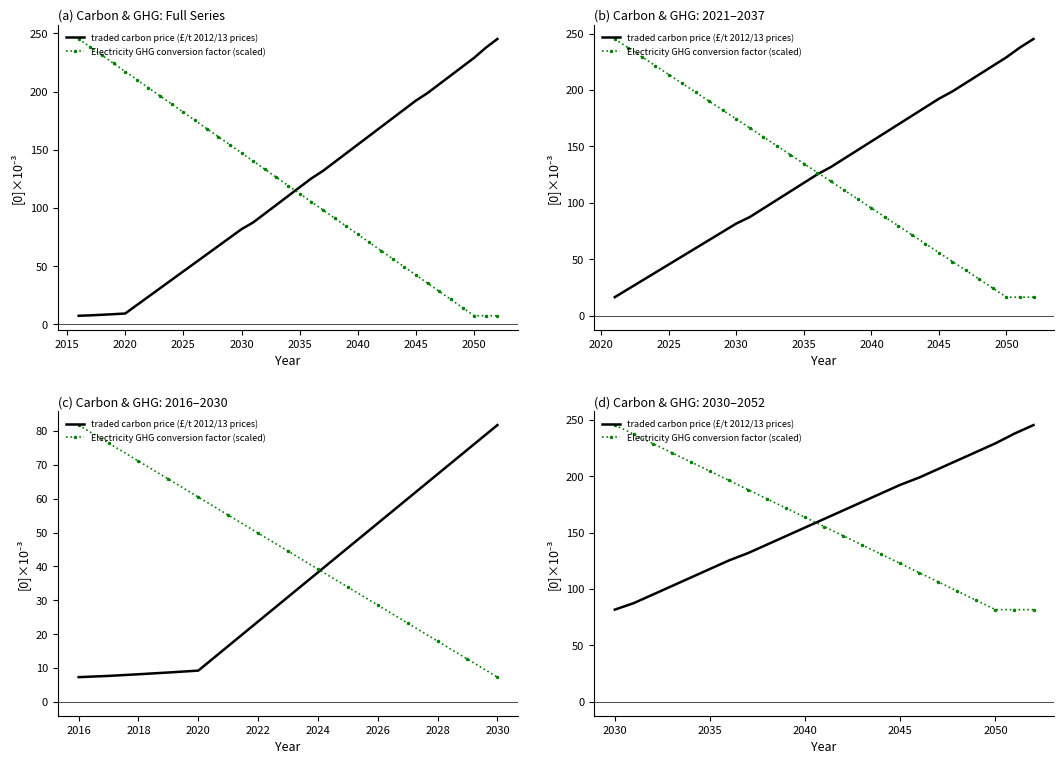

What is the value of the Electricity GHG conversion factor (scaled) point at the 9th from the left?

179.8